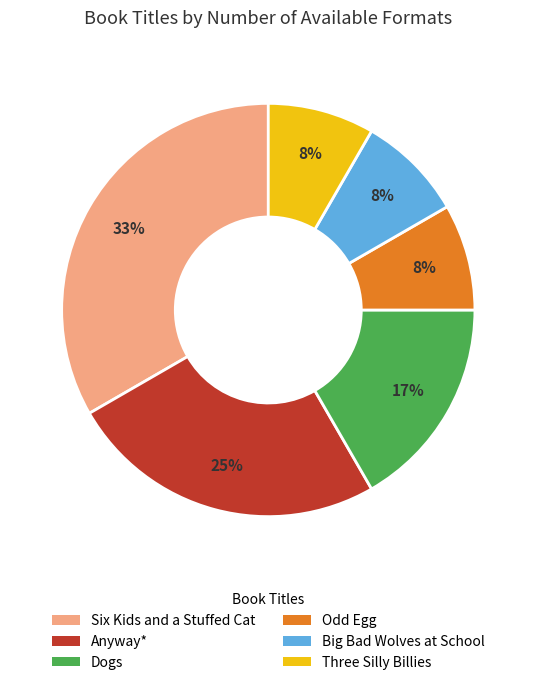

To the nearest percent, what is the difference between the Six Kids and a Stuffed Cat and Odd Egg slice percentages?

25%